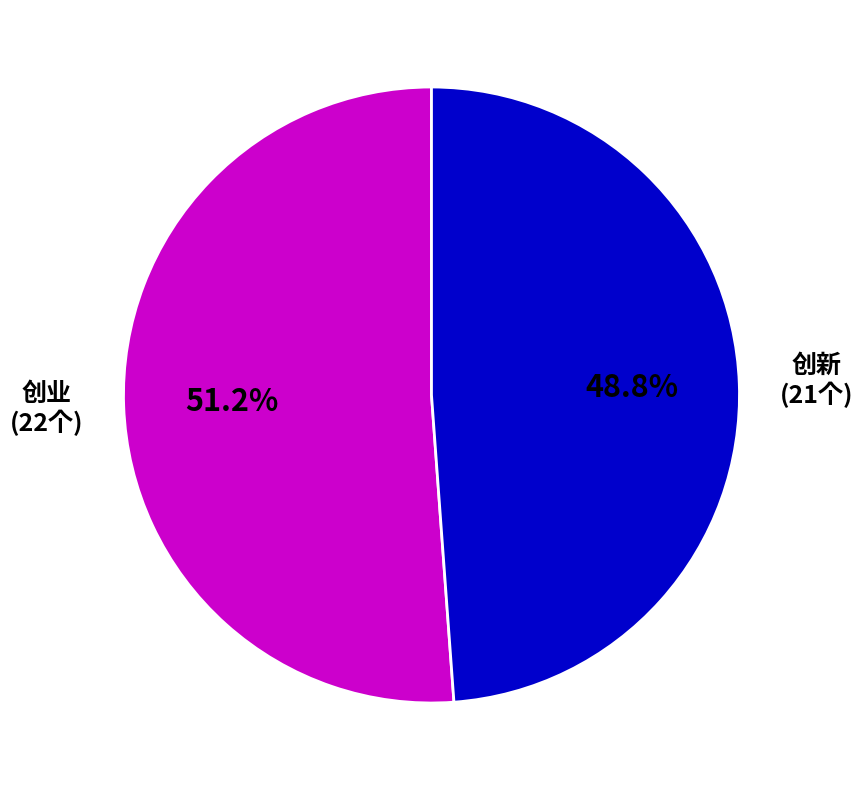

Does any single category account for the majority?

Yes